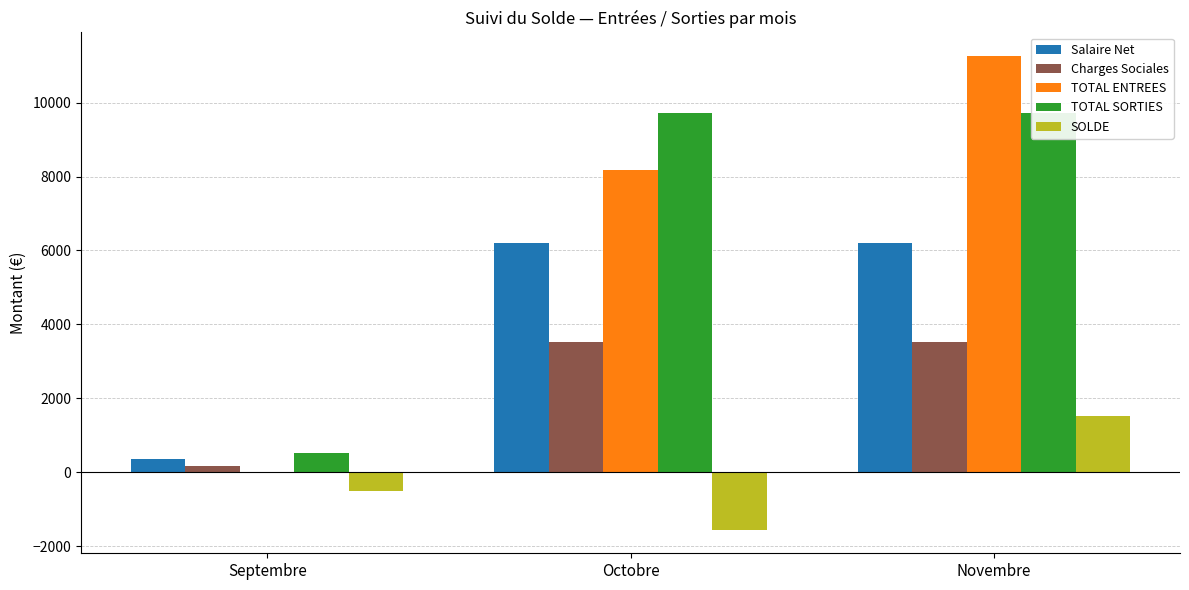

What is the average value of the TOTAL ENTREES series?

6475.9